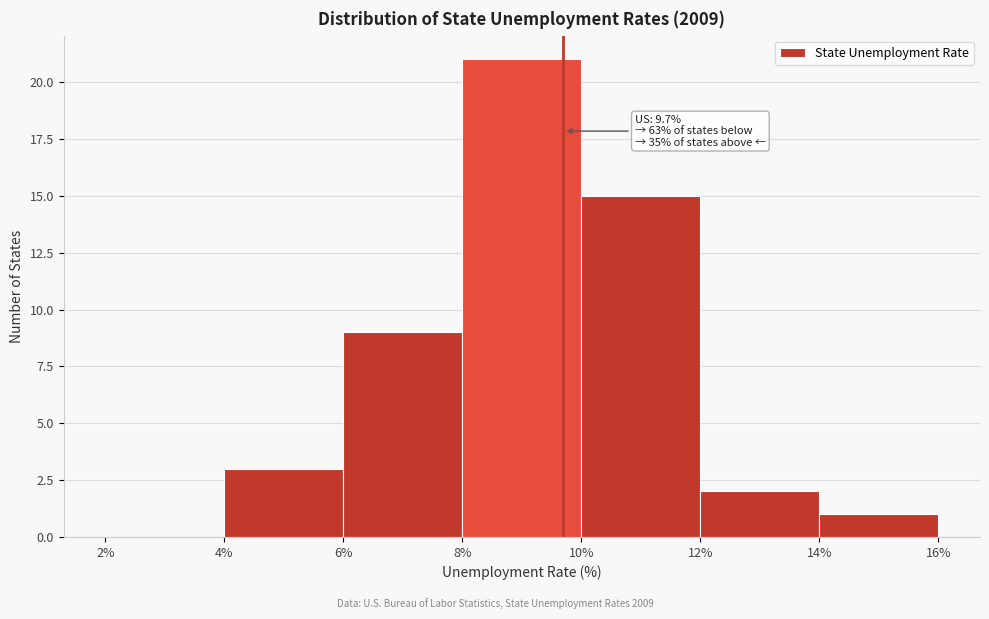

Over which range of the x-axis is the bar tallest?

8% to 10%